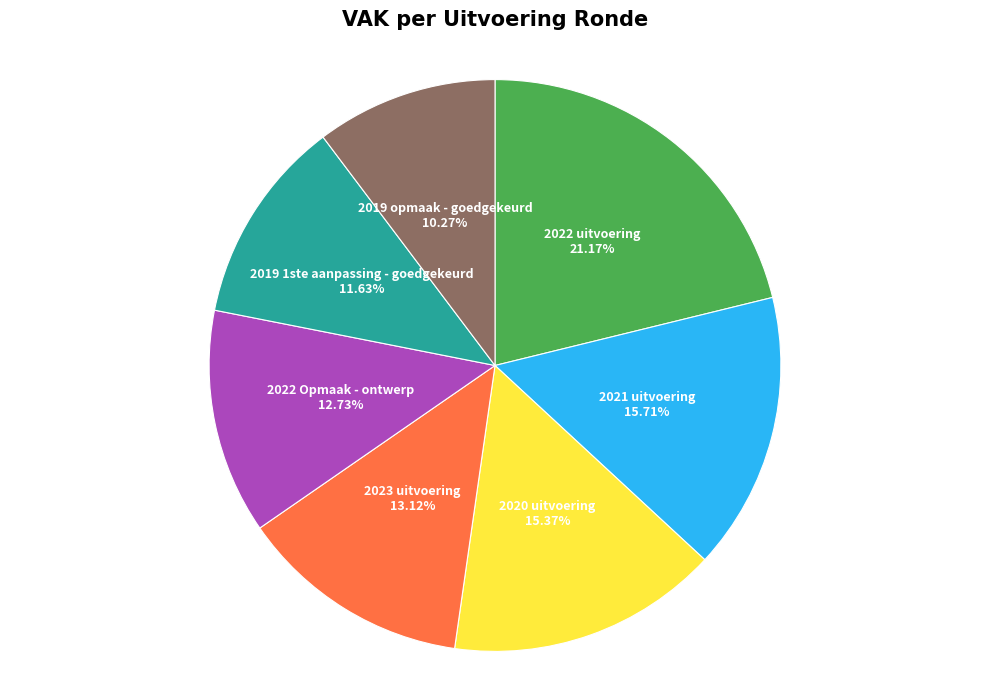

The 2022 Opmaak - ontwerp slice represents 26% of the pie. True or false?

False